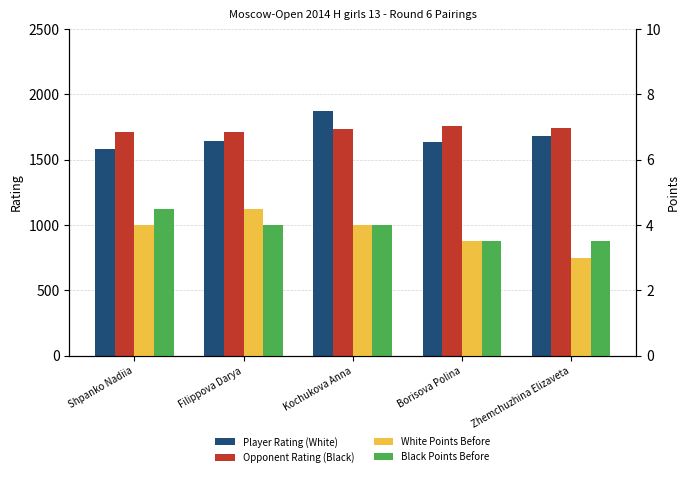

How many data points in White Points Before are less than 4?

2